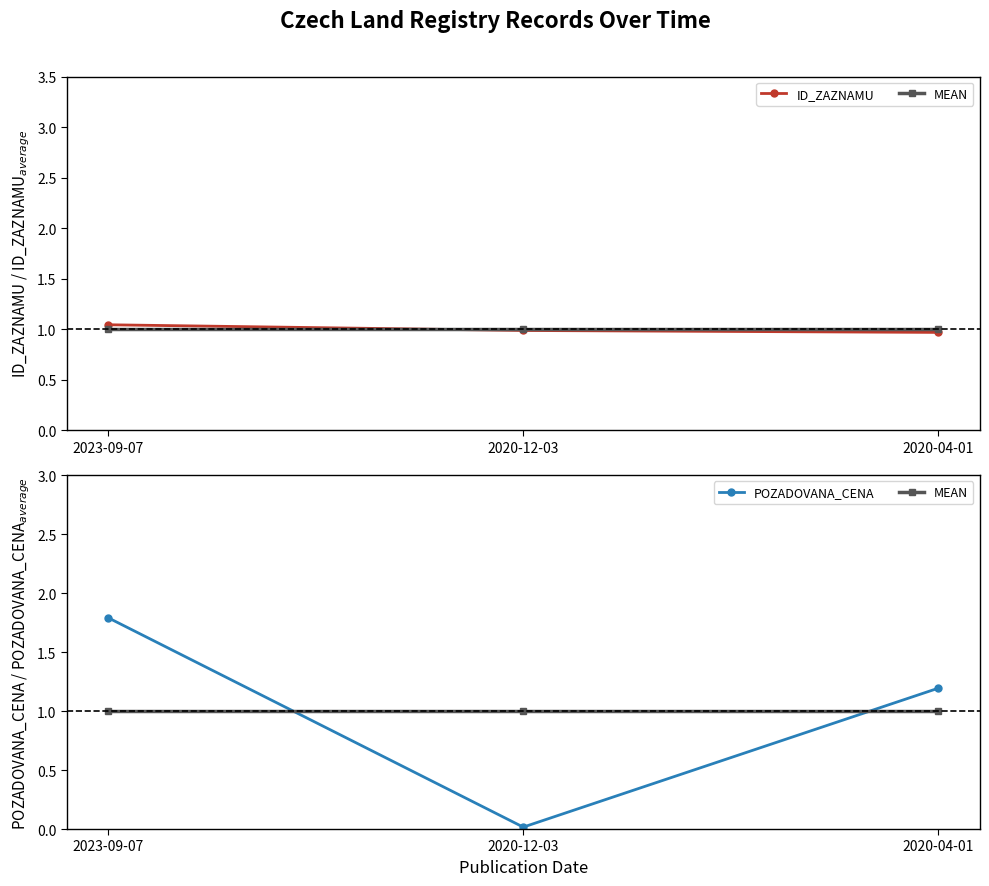

At which label does POZADOVANA_CENA first exceed 1?

2023-09-07